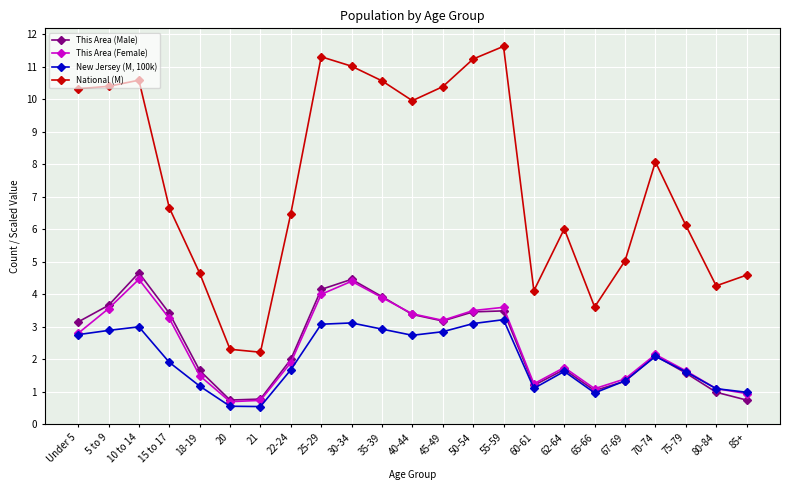

Does the chart display data point markers on the line(s)?

Yes